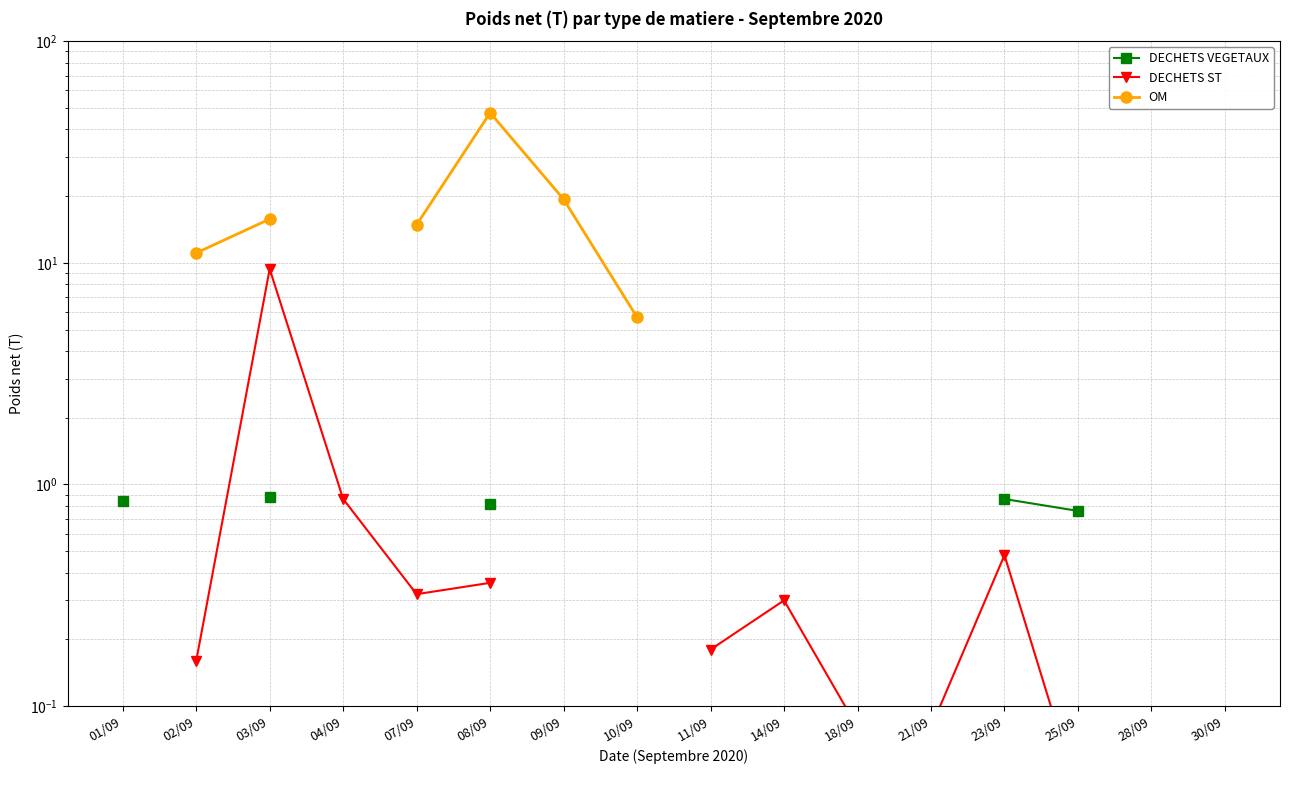

At which category is the sum across all series the highest?

08/09